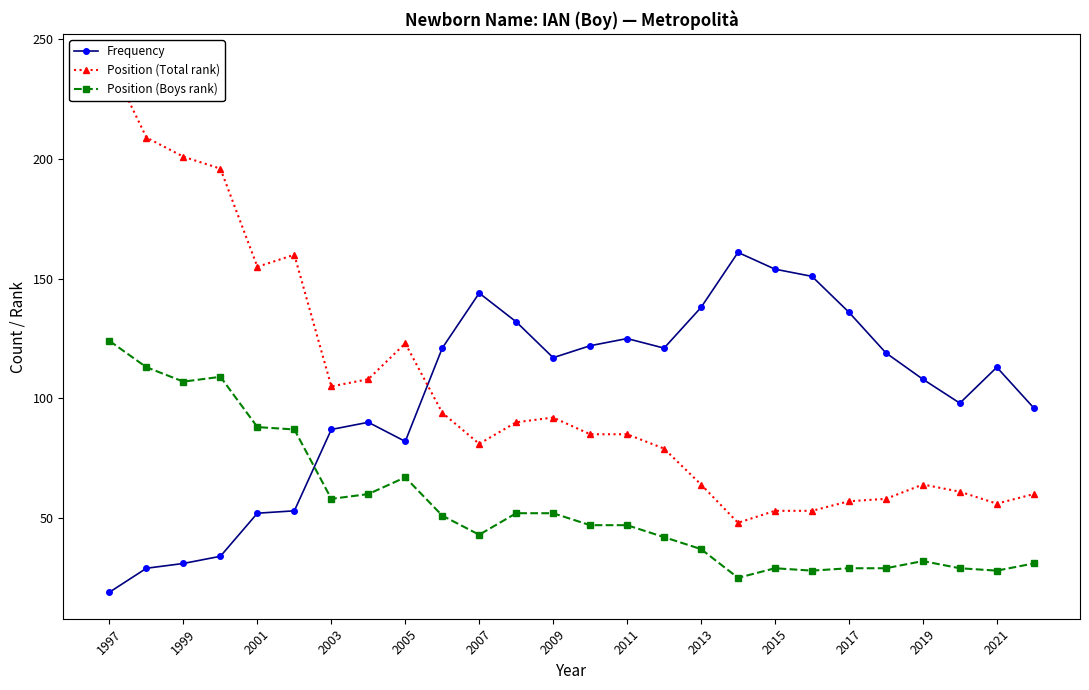

True or false: Position (Total rank) has more than 0 interior local peaks.

True